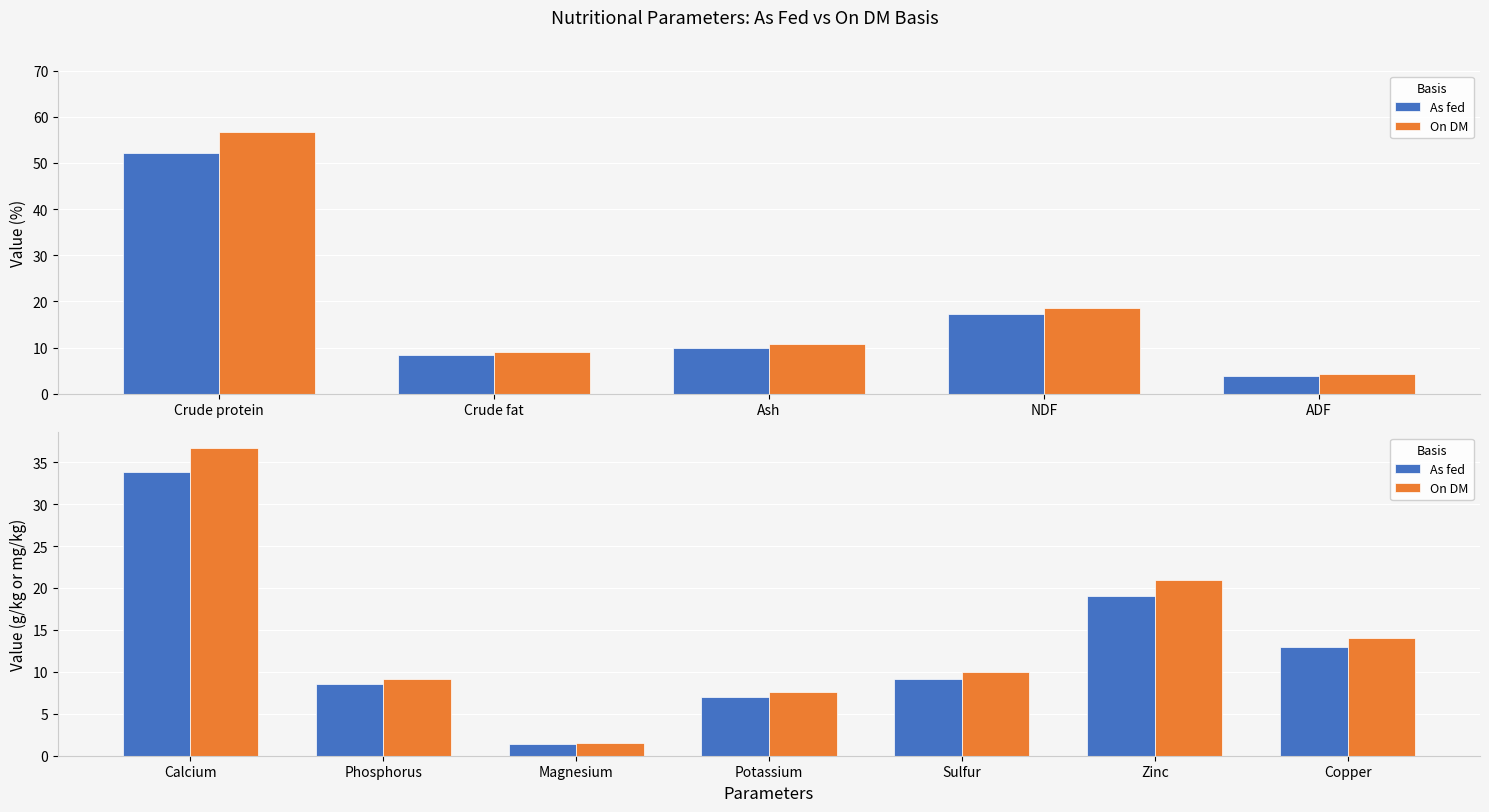

Rank the series by their average value, from lowest to highest.

As fed, On DM